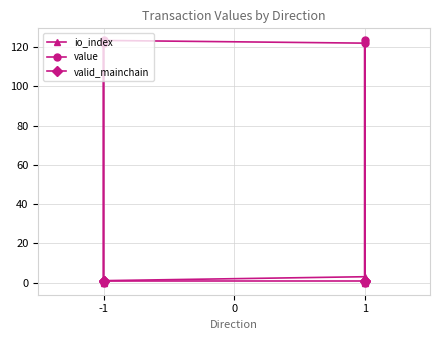

What is the difference between the second highest and minimum values in the io_index series?

2.0